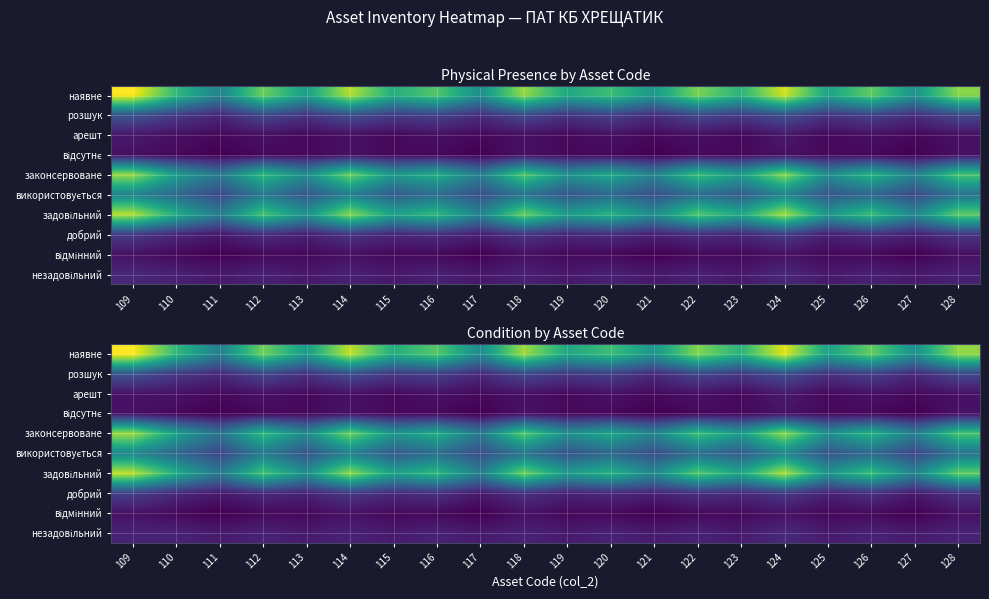

At how many categories does at least one series exceed 1?

20